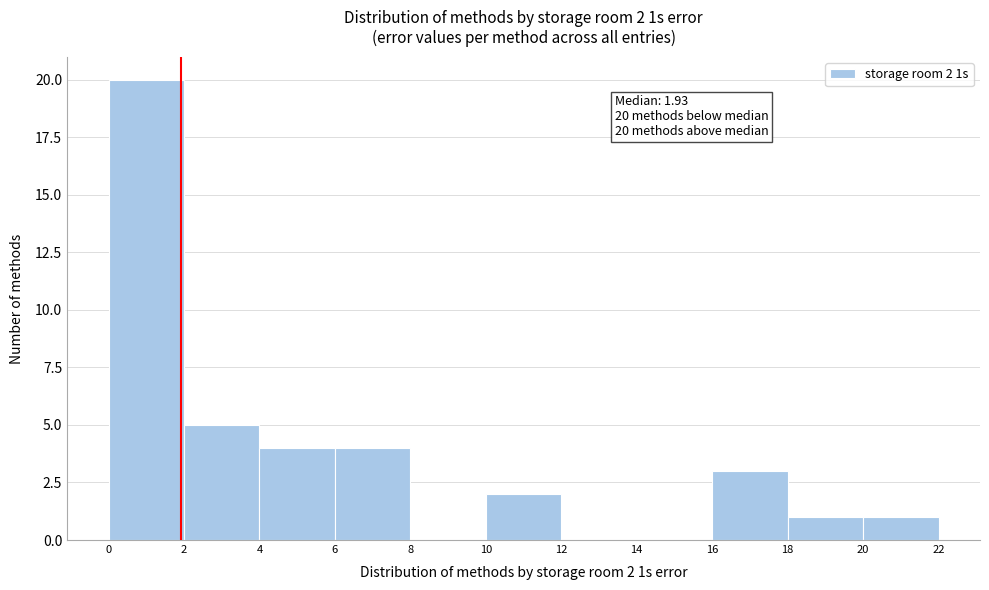

Which range on the x-axis has the tallest bar?

0 to 2